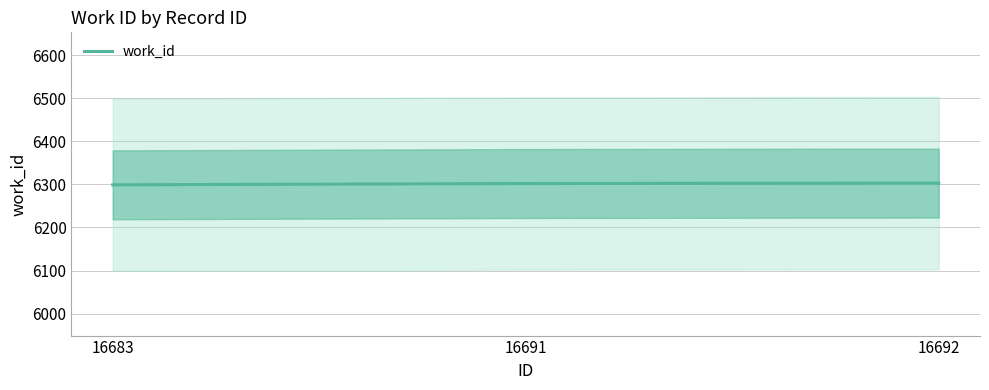

How many values are between 6299 and 6303?

3